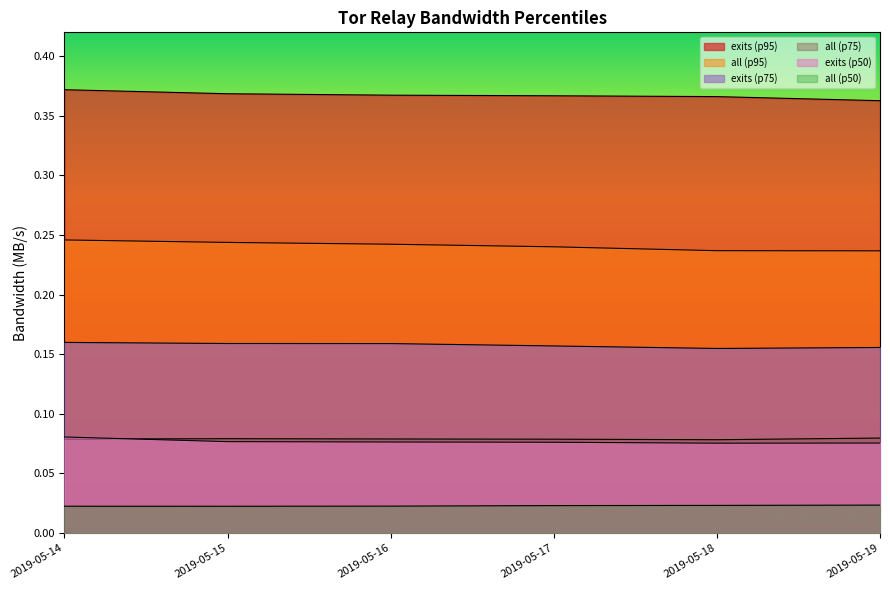

Reading right to left, extract all data points from this chart.

exits (p95): 0.4	0.4	0.4	0.4	0.4	0.4
all (p95): 0.2	0.2	0.2	0.2	0.2	0.2
exits (p75): 0.2	0.2	0.2	0.2	0.2	0.2
all (p75): 0.1	0.1	0.1	0.1	0.1	0.1
exits (p50): 0.1	0.1	0.1	0.1	0.1	0.1
all (p50): 0.0	0.0	0.0	0.0	0.0	0.0